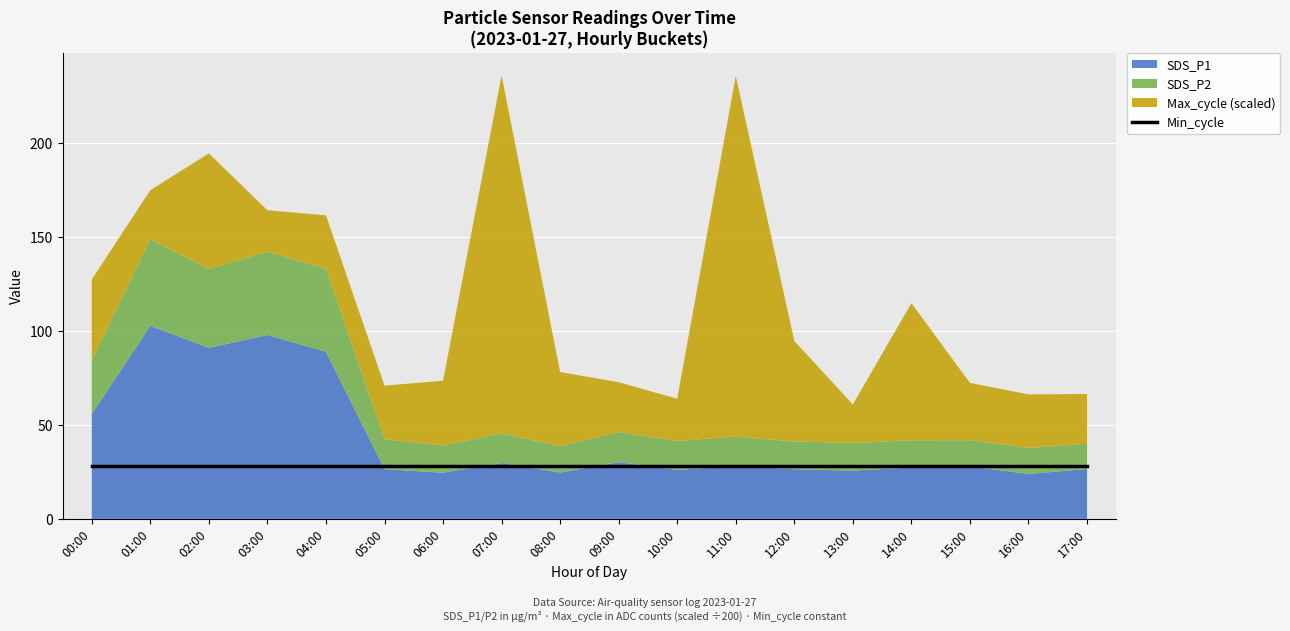

What position from the left is 17:00?

18